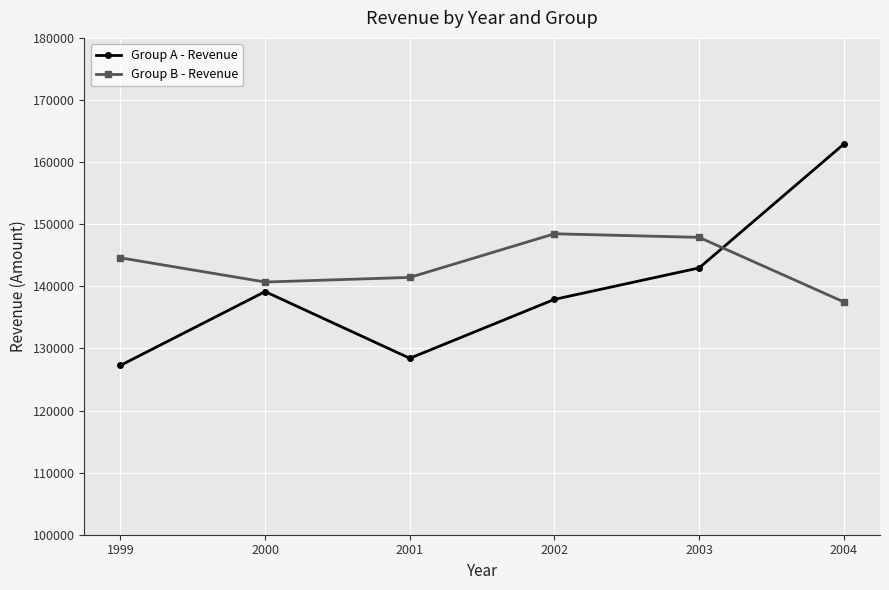

What is the difference between the Group A - Revenue values at 2004 and 2003?

19940